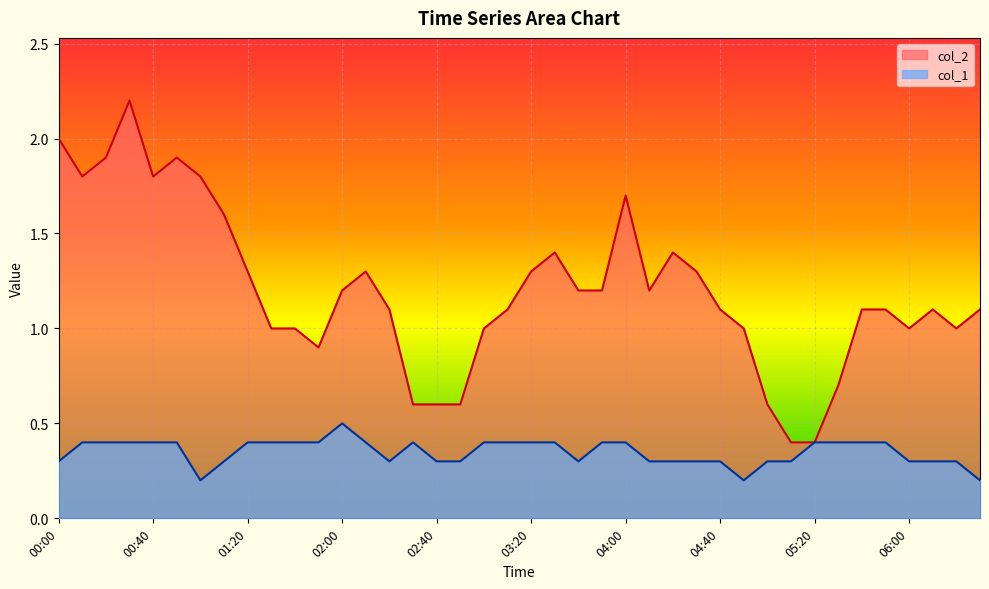

What is the sum of the col_1 values at 01:00 and 02:40?

0.5